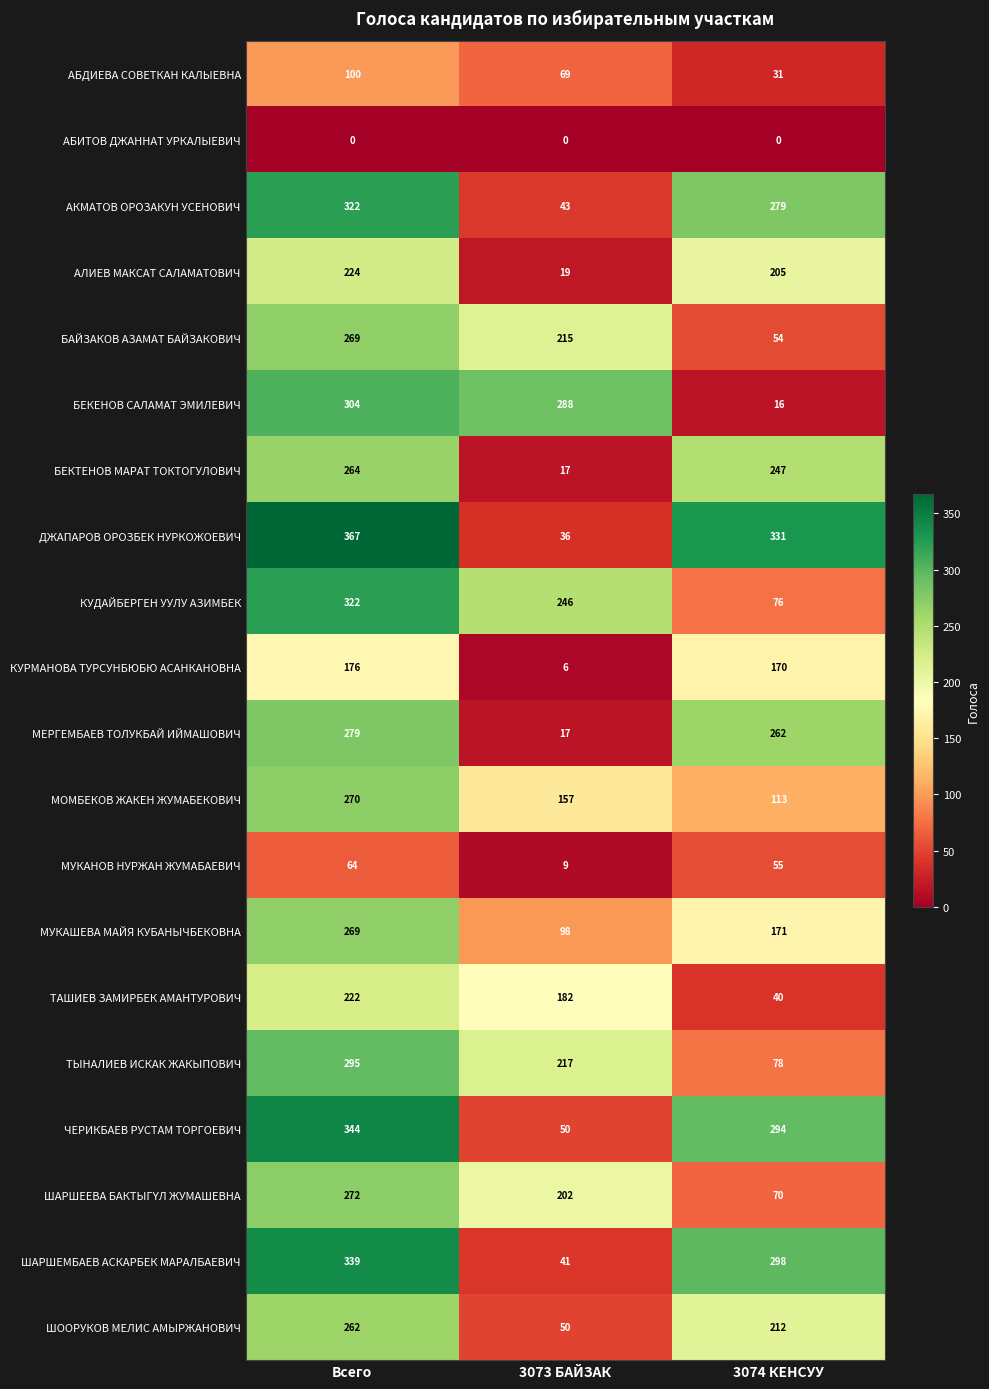

Rank the categories by МУКАНОВ НУРЖАН ЖУМАБАЕВИЧ value from highest to lowest.

Всего, 3074 КЕНСУУ, 3073 БАЙЗАК